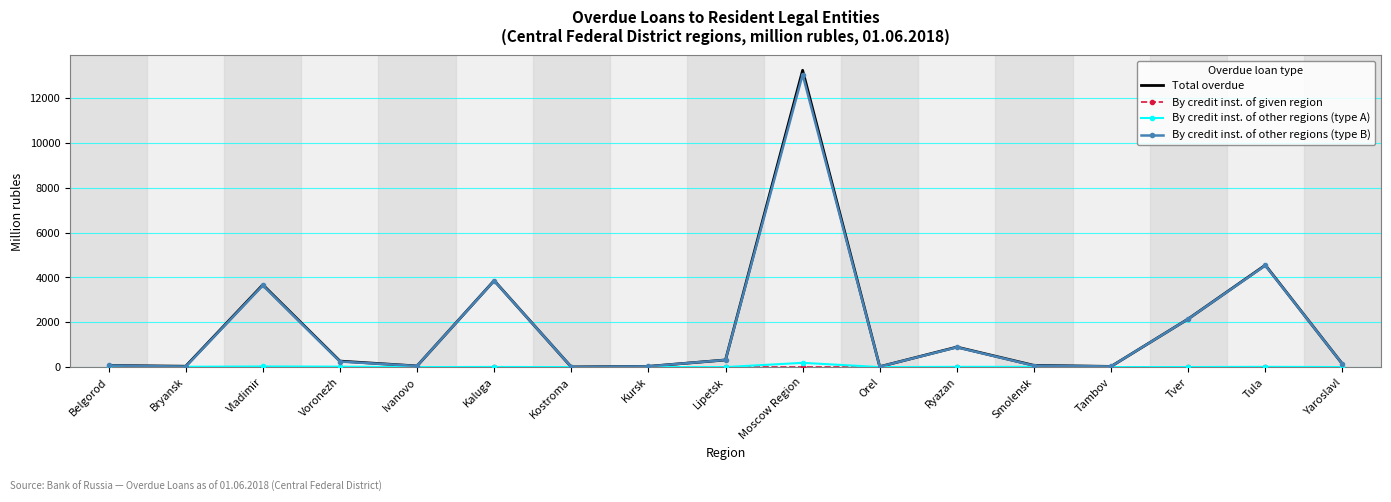

Between Kaluga and Lipetsk, which series saw the biggest shift?

Total overdue